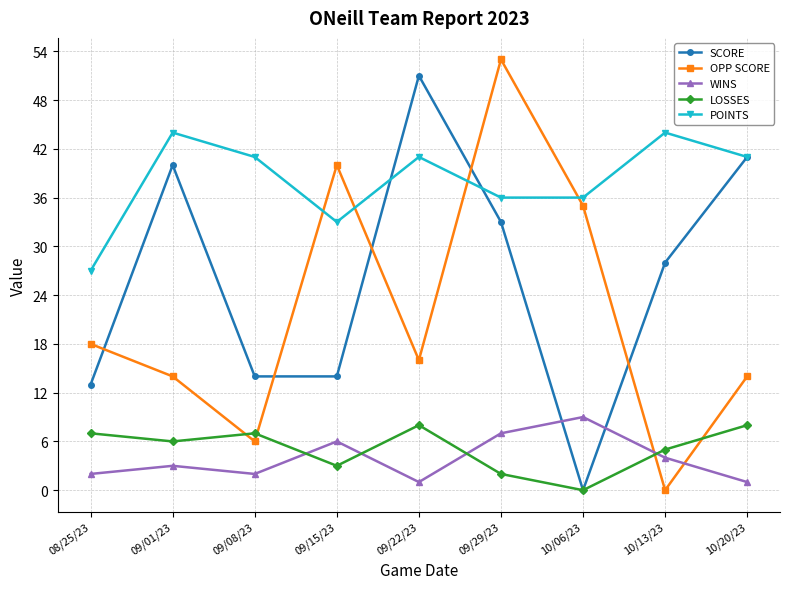

What is the approximate value of SCORE at 10/20/23, to the nearest 10?

40